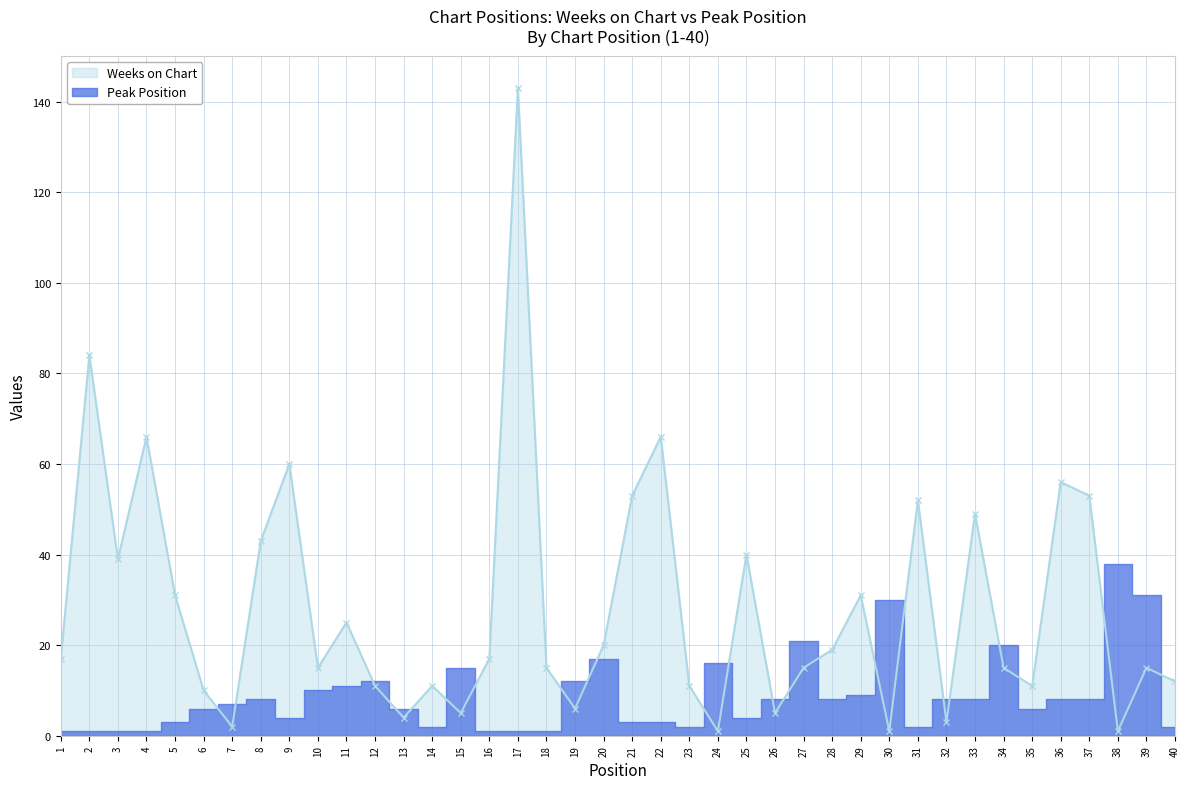

What are all the series names shown in the legend?

Weeks on Chart, Peak Position